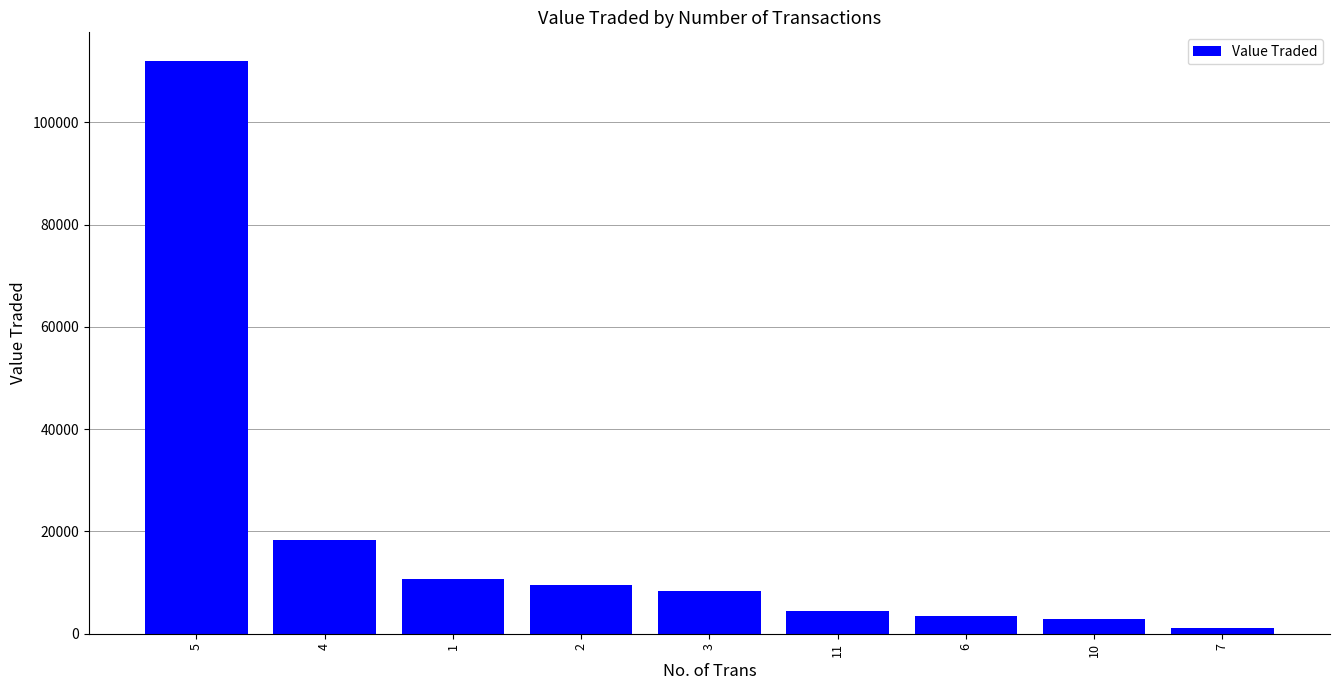

Which has a higher value, 1 or 3?

1